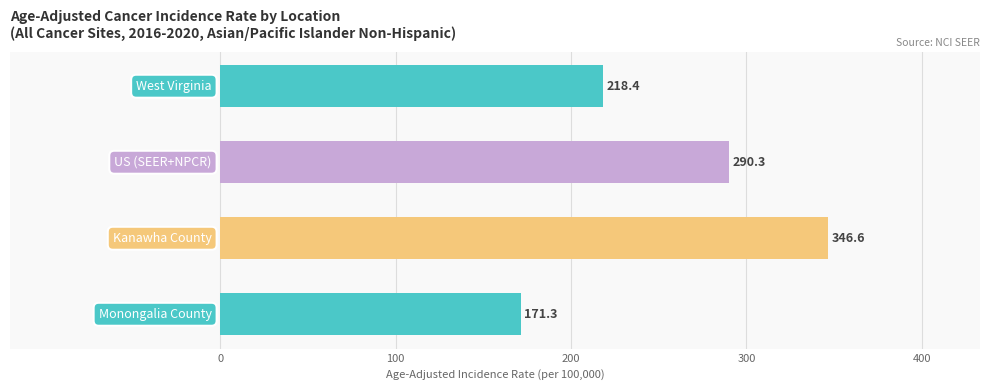

What is the maximum value shown in the chart?

346.6